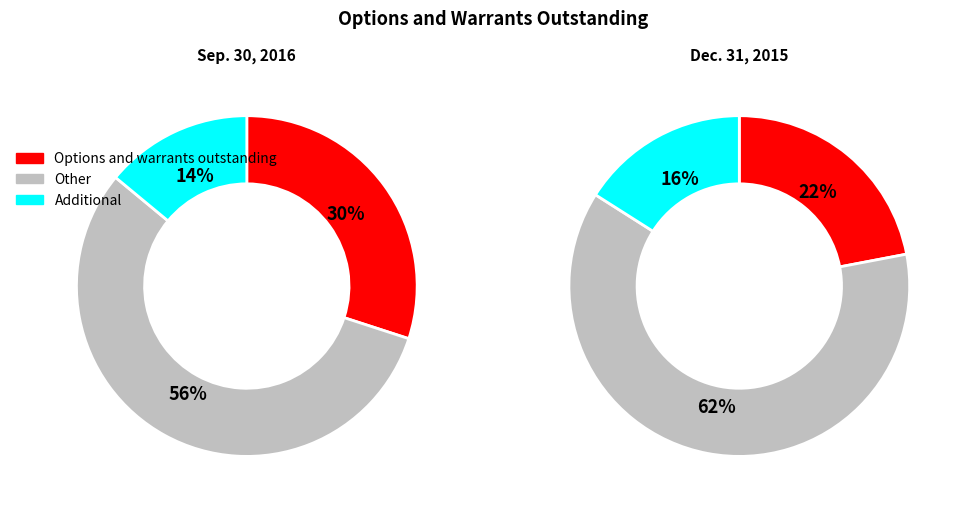

The Dec. 31, 2015 slice represents 27% of the pie. True or false?

False